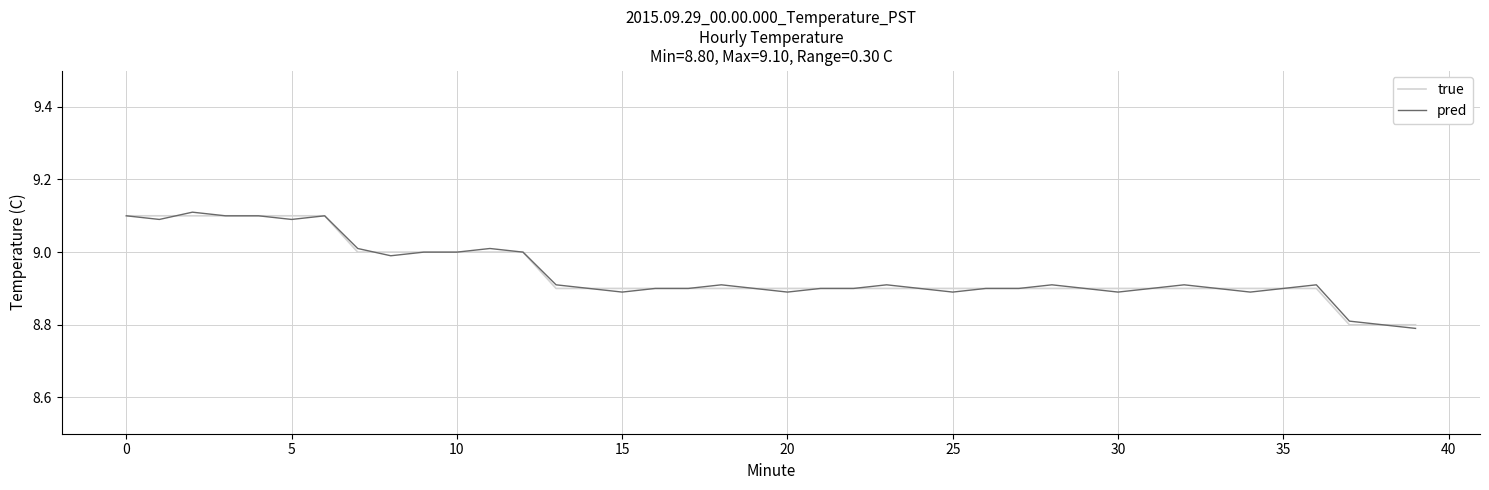

What is the difference between the maximum and minimum values in the pred series?

0.3